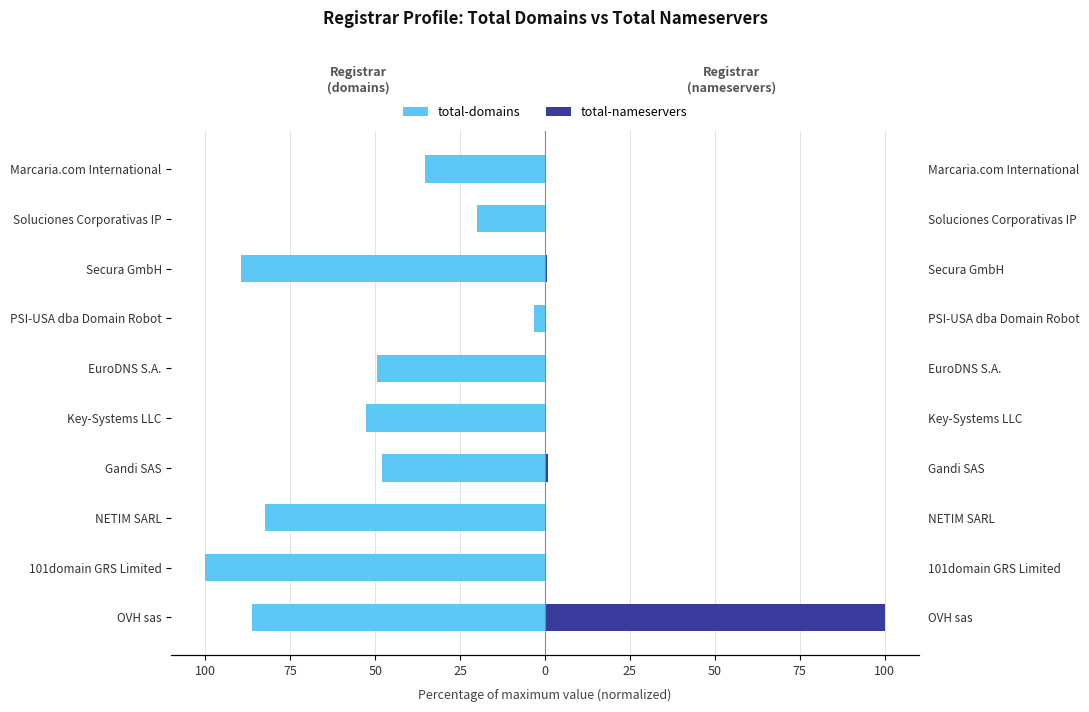

What is the maximum value for total-domains?

-3.2